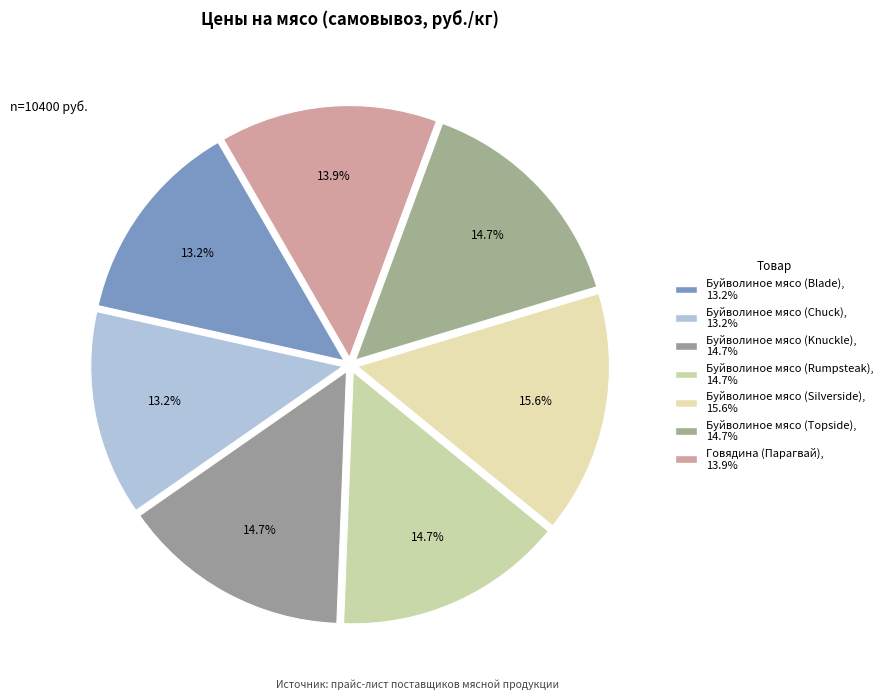

Do Говядина (Парагвай) and Буйволиное мясо (Chuck) together represent more than half of the pie?

No